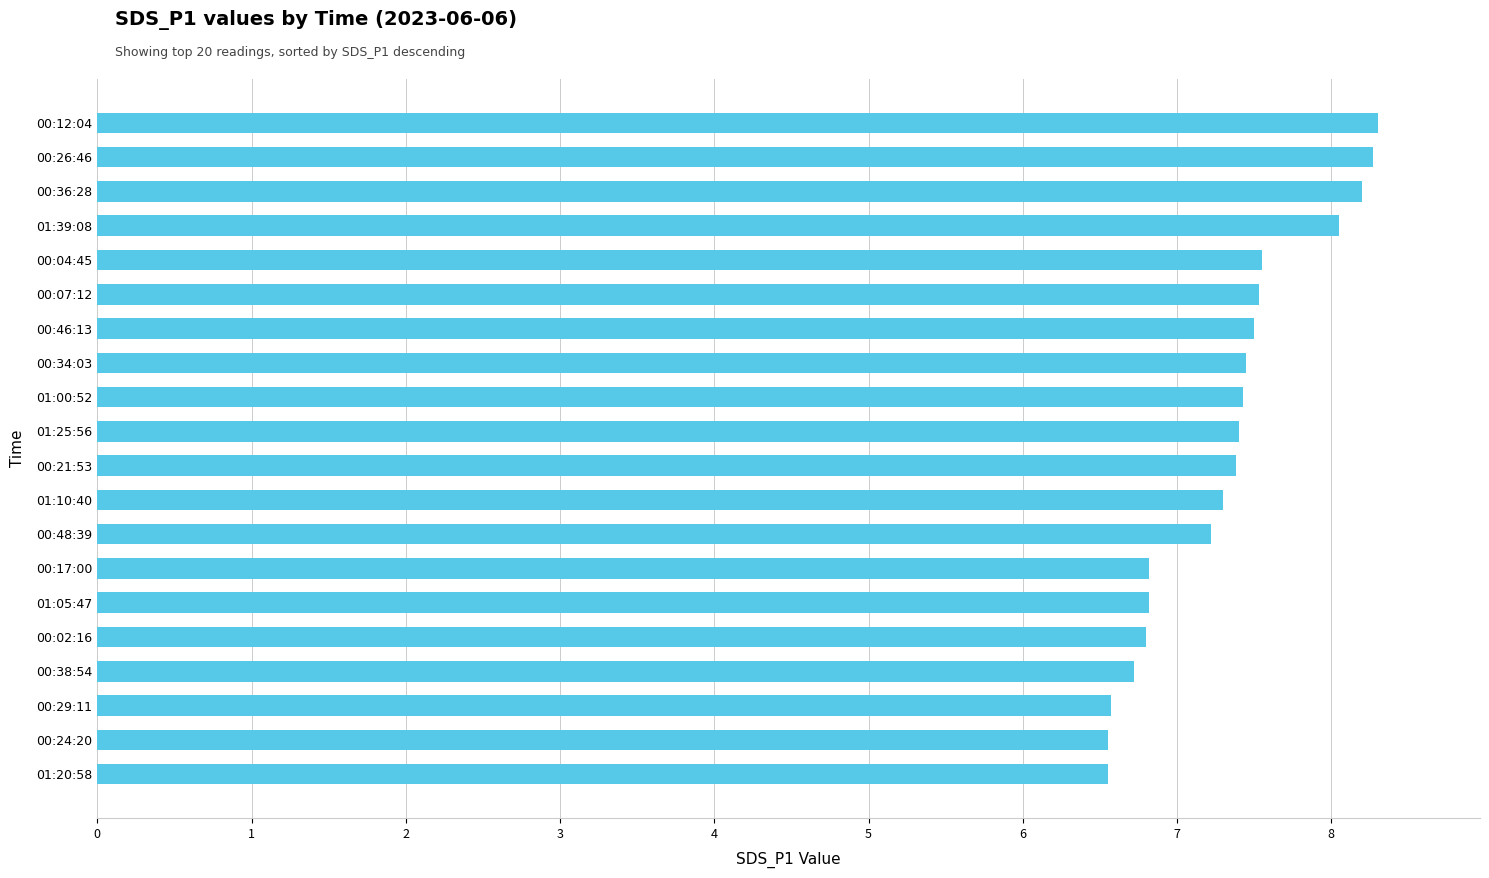

The value at 01:10:40 is 7.3. True or false?

True